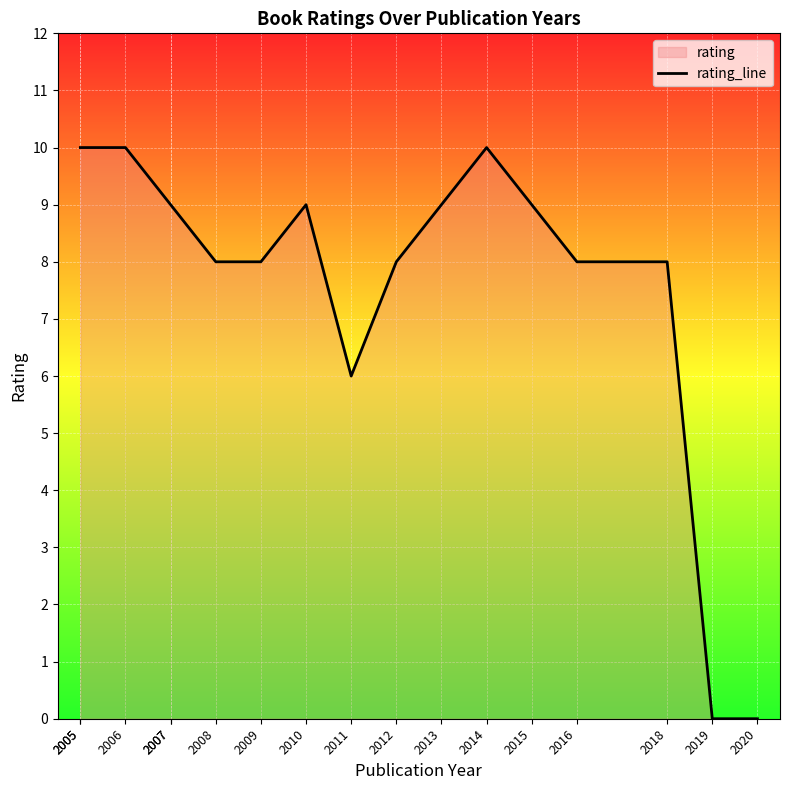

At which label is the value closest to 5?

2011